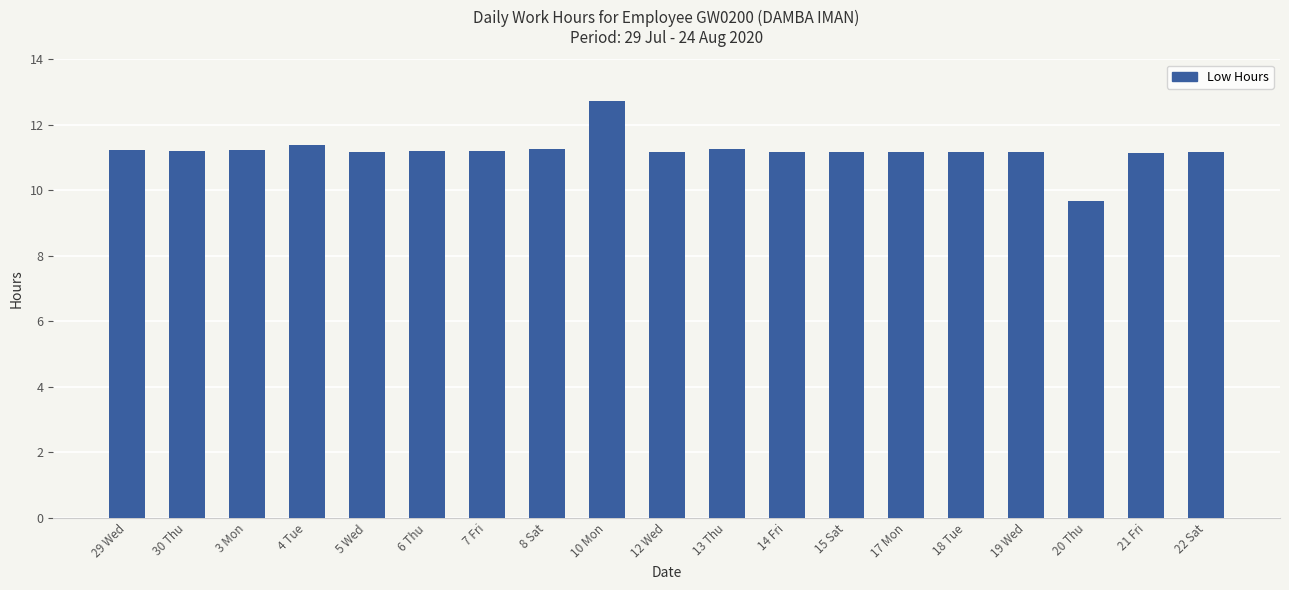

At which category does the chart reach its peak across all series?

10 Mon